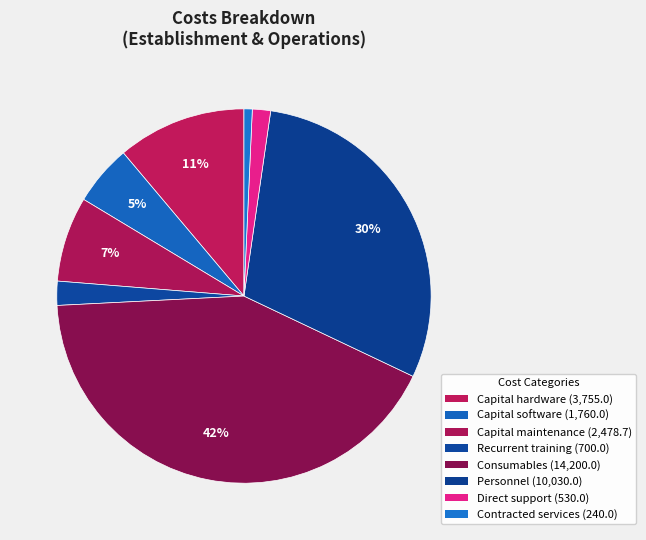

To the nearest percent, what is the difference between the largest and smallest slice percentages?

41%